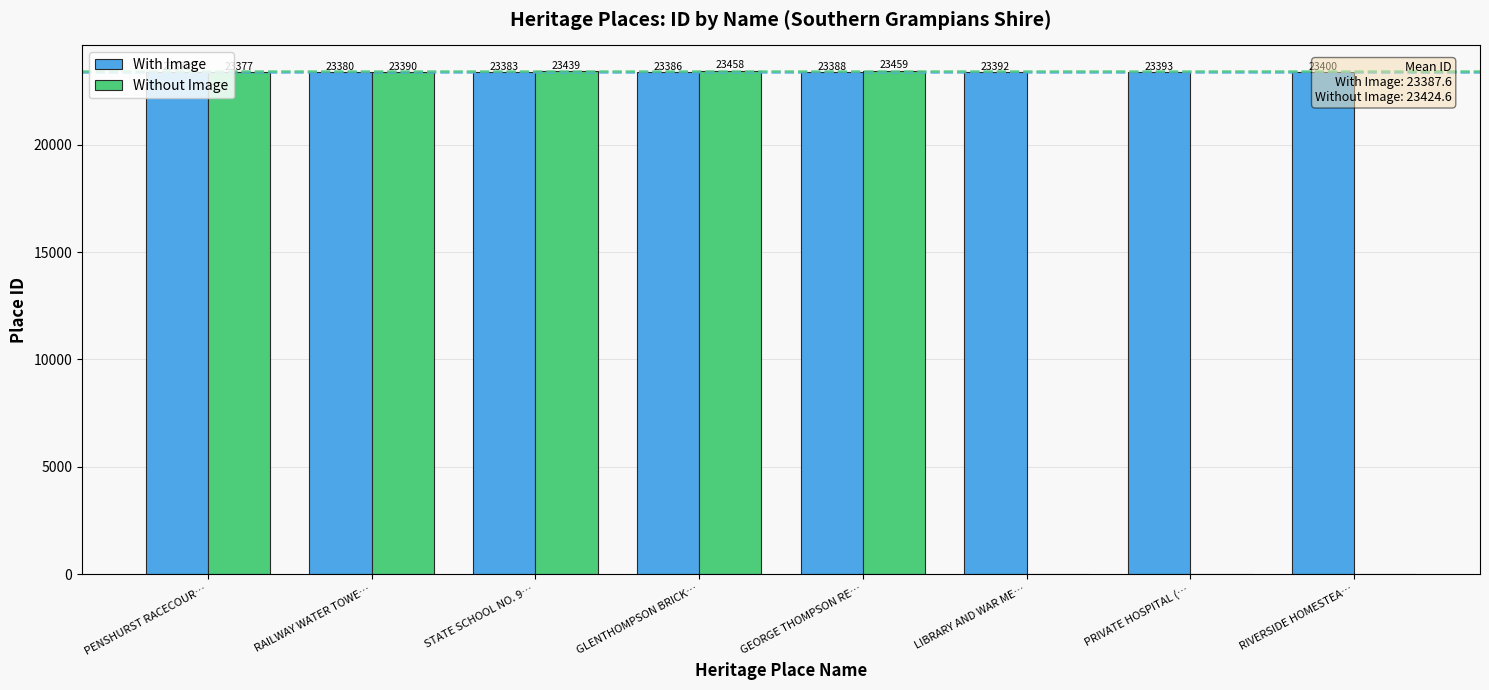

Rank the categories by Without Image value from highest to lowest.

GEORGE THOMPSON RE…, GLENTHOMPSON BRICK…, STATE SCHOOL NO. 9…, RAILWAY WATER TOWE…, PENSHURST RACECOUR…, LIBRARY AND WAR ME…, PRIVATE HOSPITAL (…, RIVERSIDE HOMESTEA…